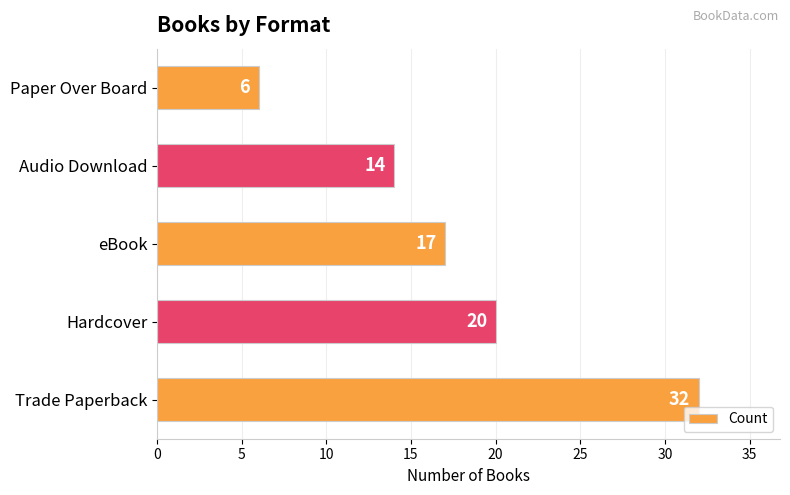

Reading bottom to top, list all the values displayed in this chart.

32	20	17	14	6